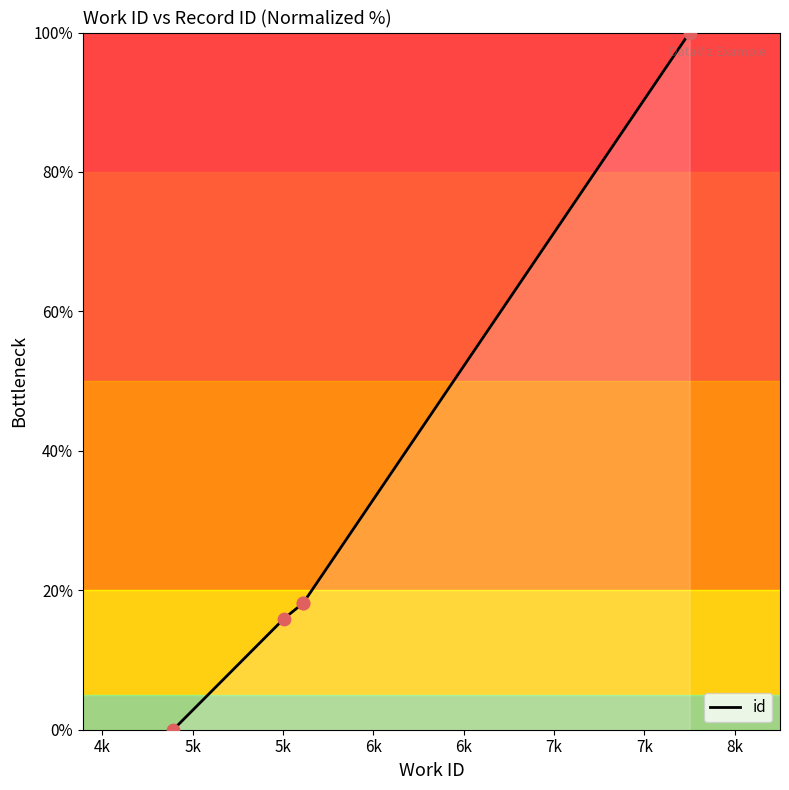

Between 5612 and 7750, which is larger?

7750